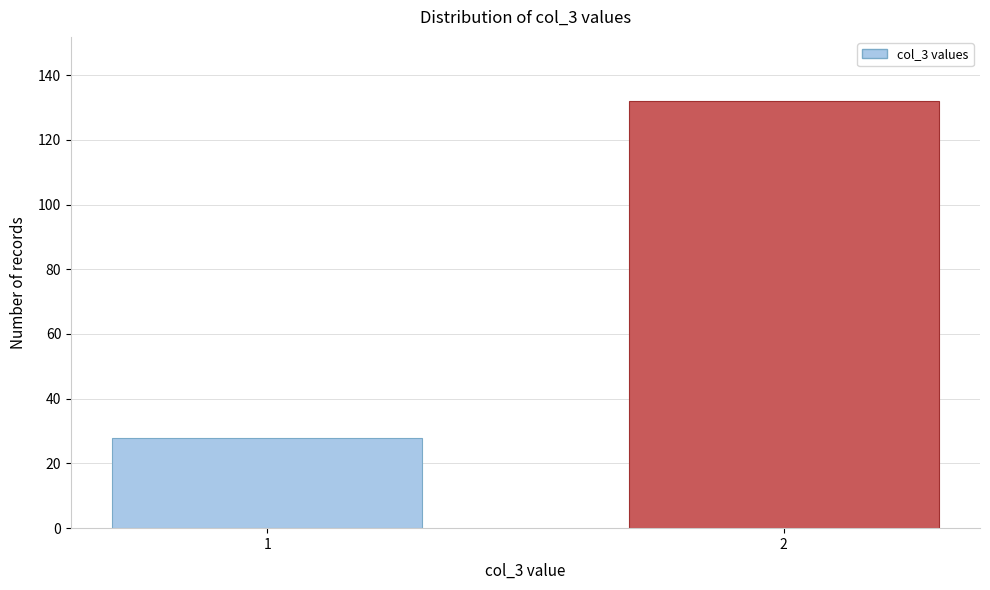

Reading left to right, what are all the values shown in this chart?

28	132